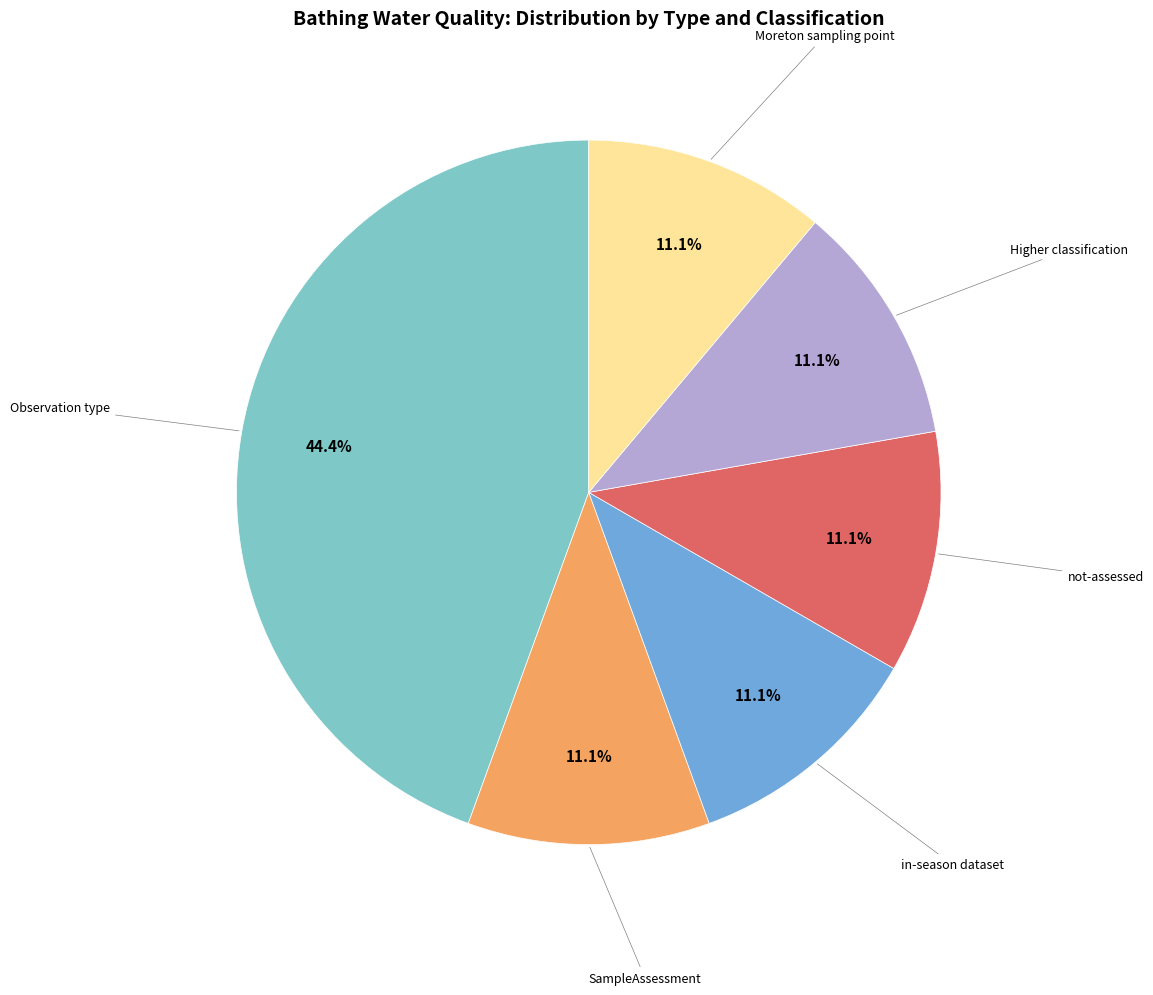

Count the number of slices in the pie.

6